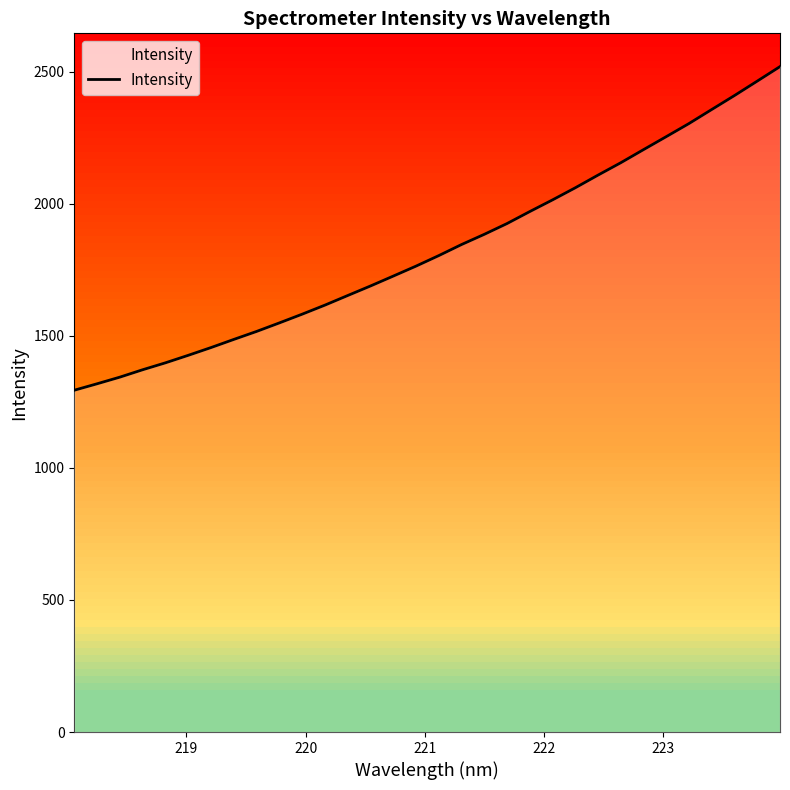

What is the smallest value displayed?

1294.1